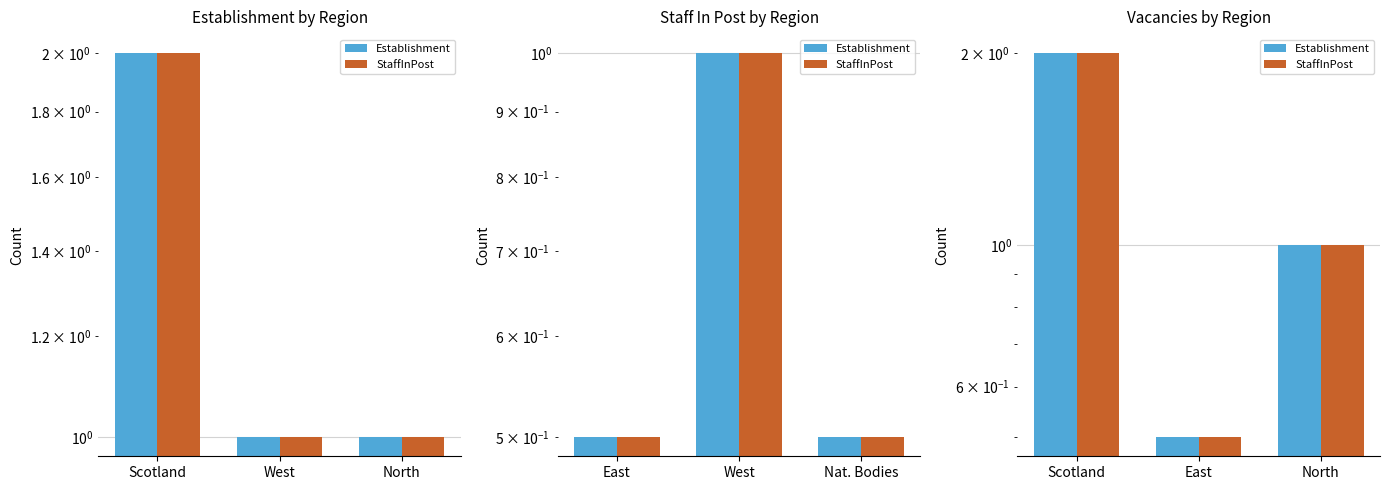

Which series has the widest spread of values?

Establishment